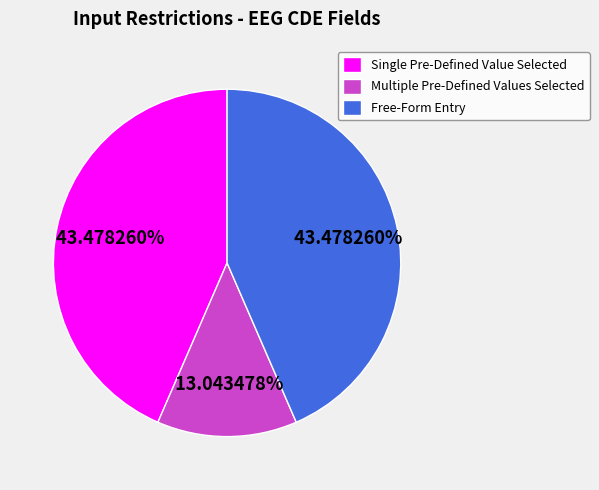

Is the sum of Free-Form Entry and Single Pre-Defined Value Selected greater than half?

Yes